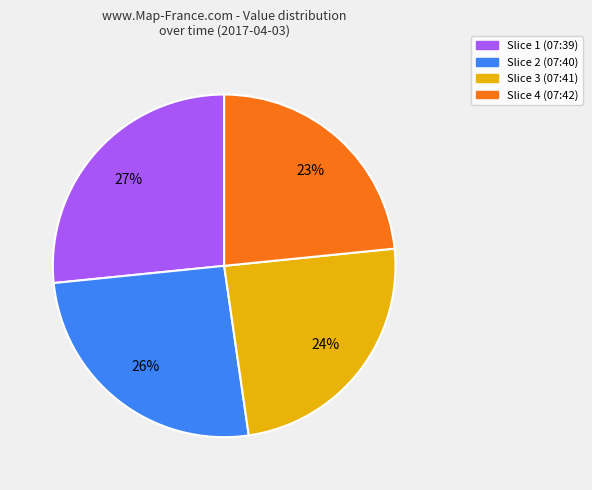

To the nearest percent, what is the average slice percentage?

25%